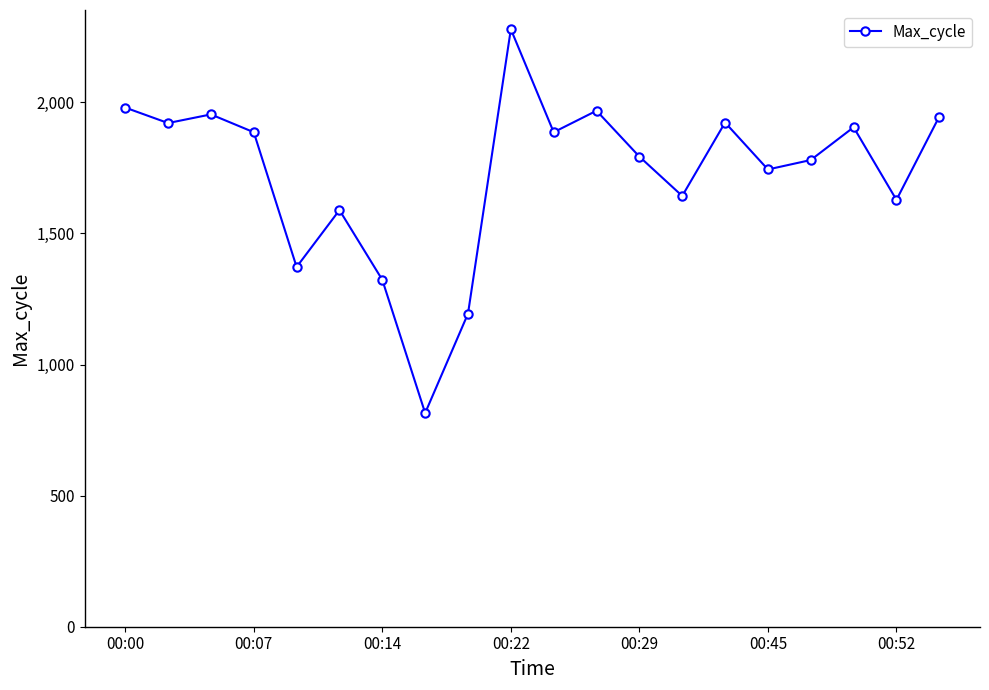

What is the minimum value shown in the chart?

815